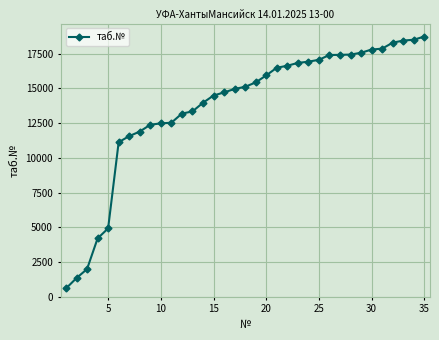

What is the value of the 11th point from the left?

12526